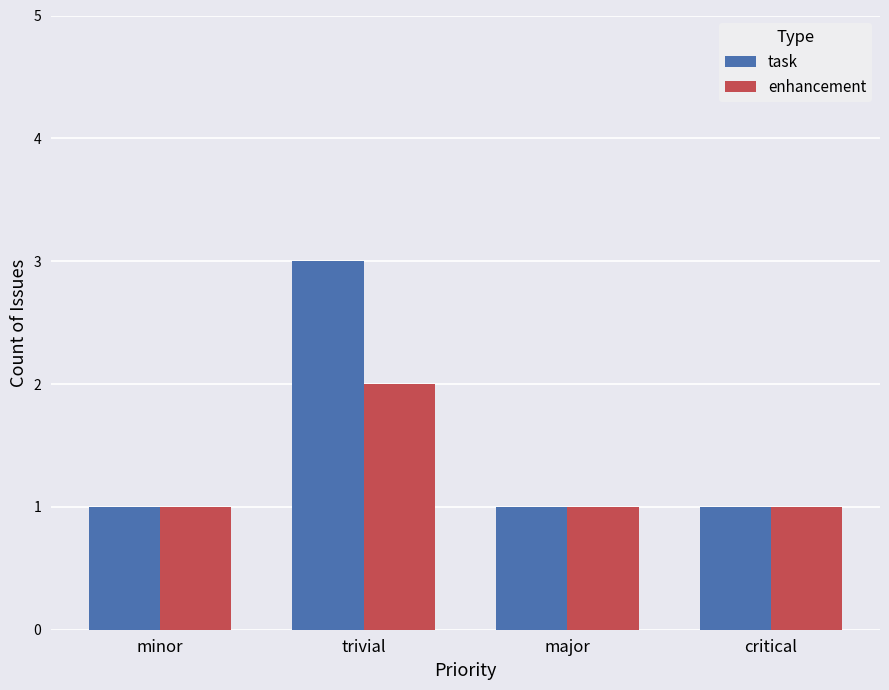

What is the sum of the enhancement values at critical and minor?

2